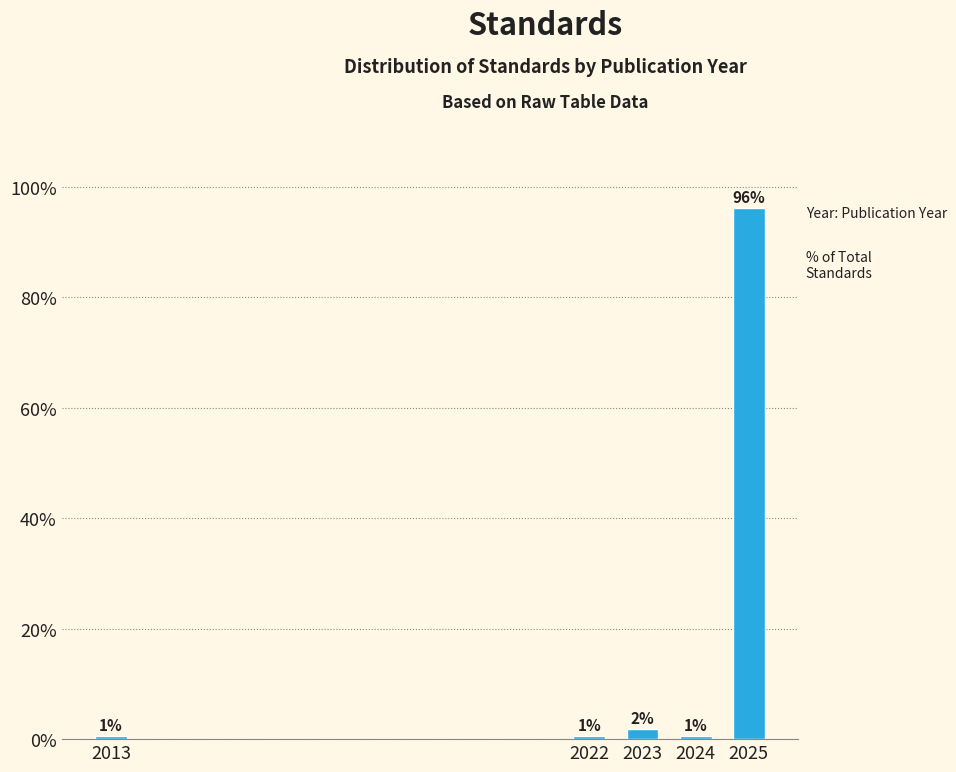

Does the chart contain any negative values?

No